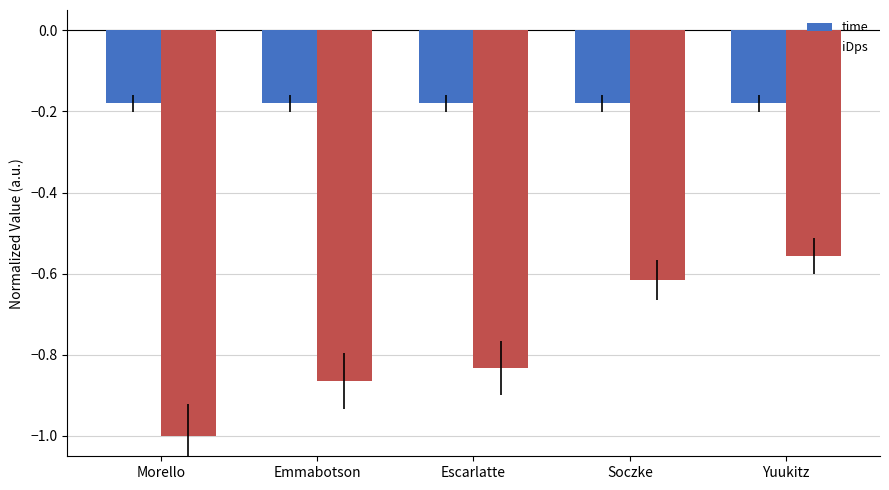

Is the value of time at Yuukitz greater than the value of iDps at Escarlatte?

Yes